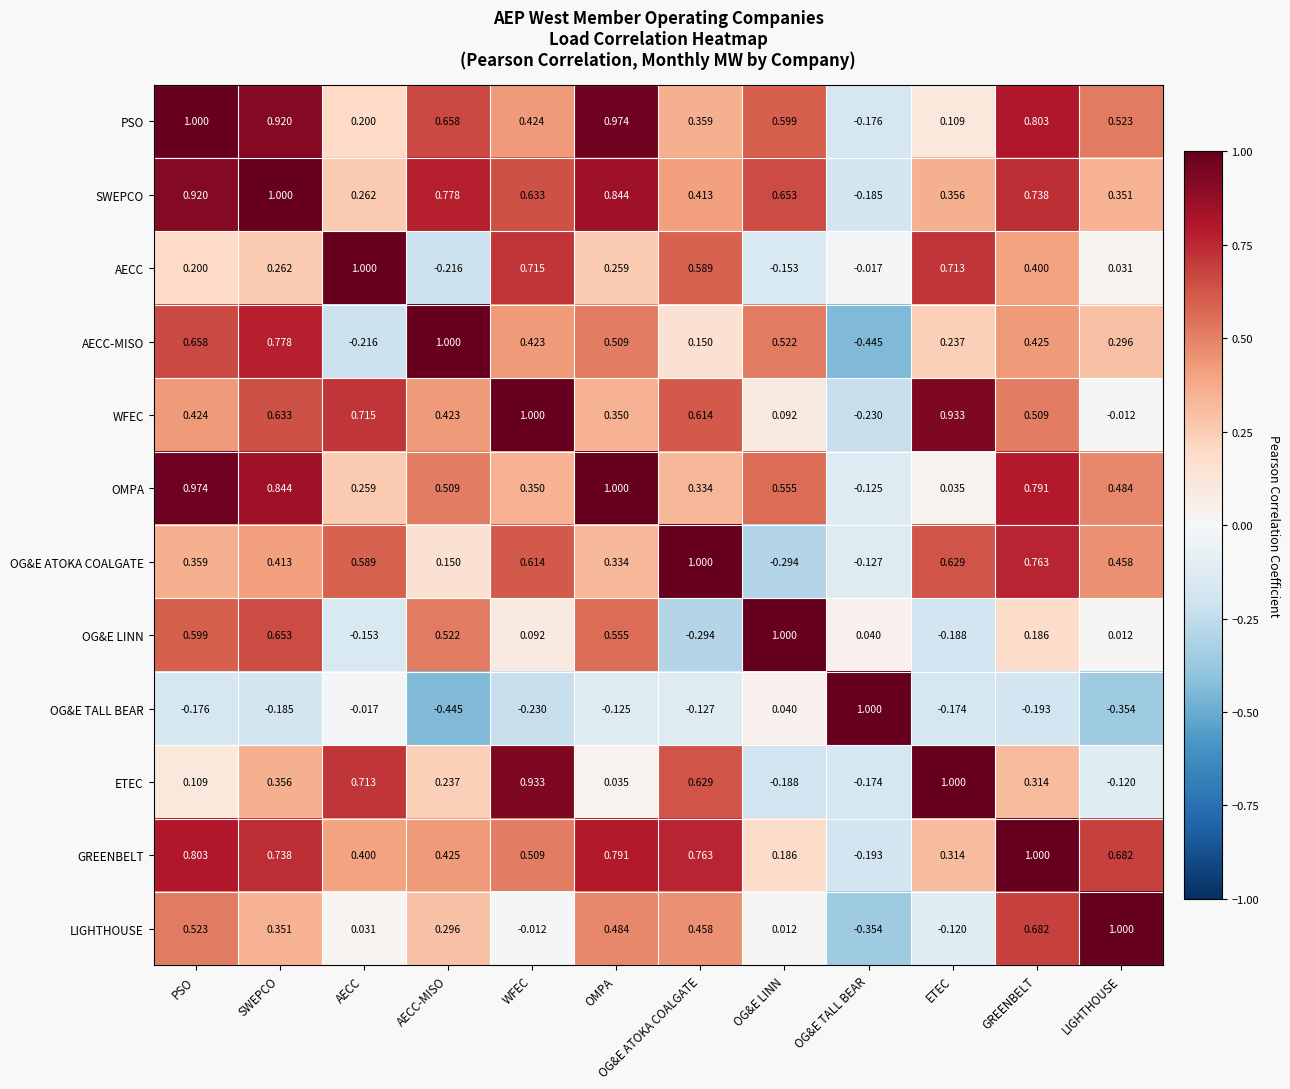

How many values in WFEC are below zero?

2